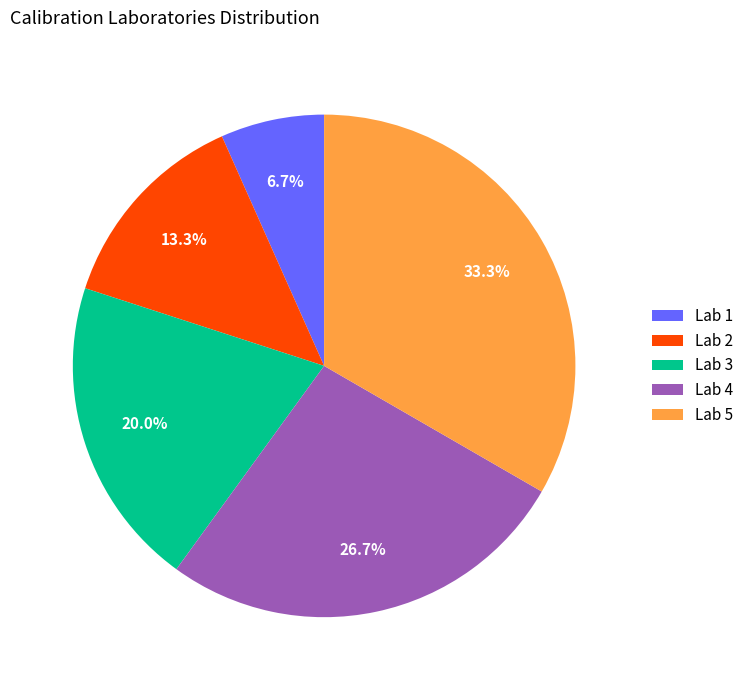

Which has a higher value, Lab 1 or Lab 2?

Lab 2